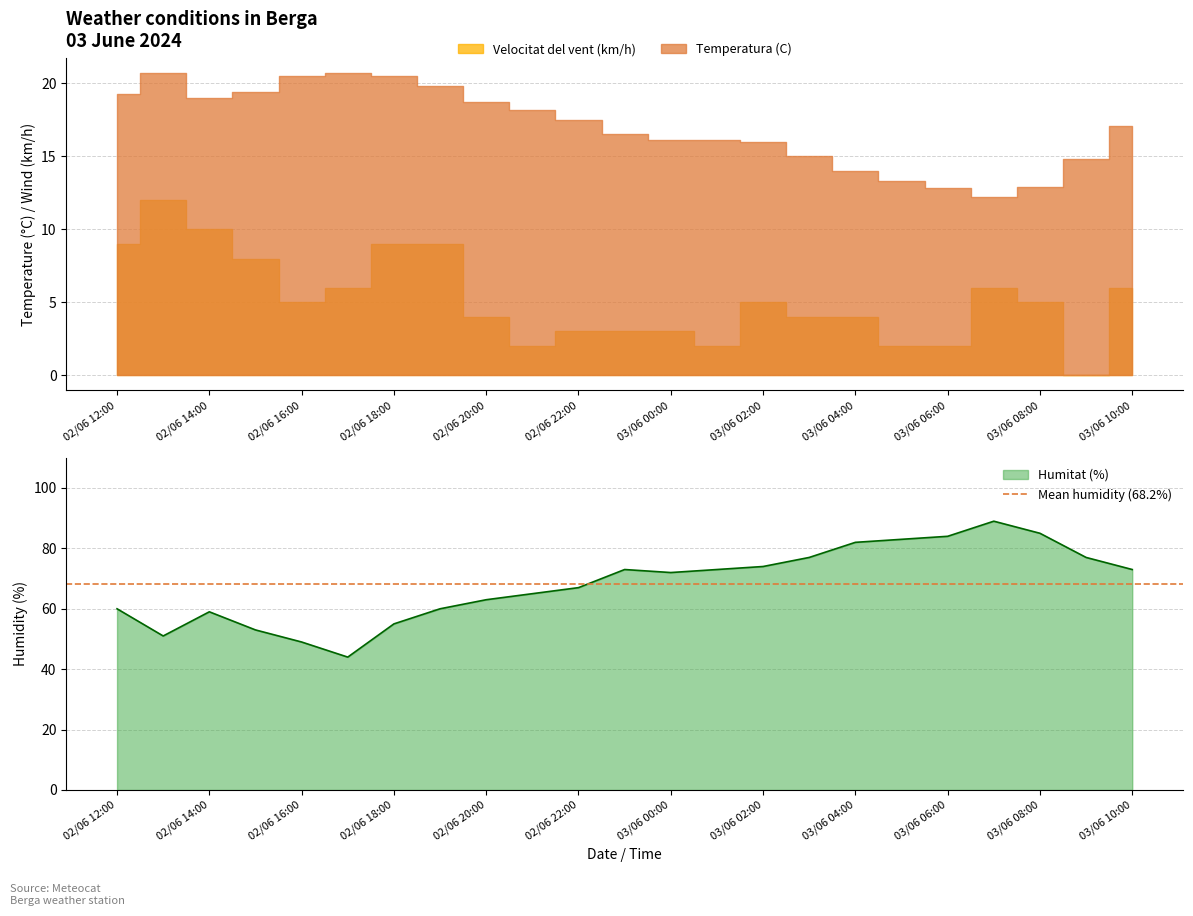

What position from the left is 03/06 03:00?

16